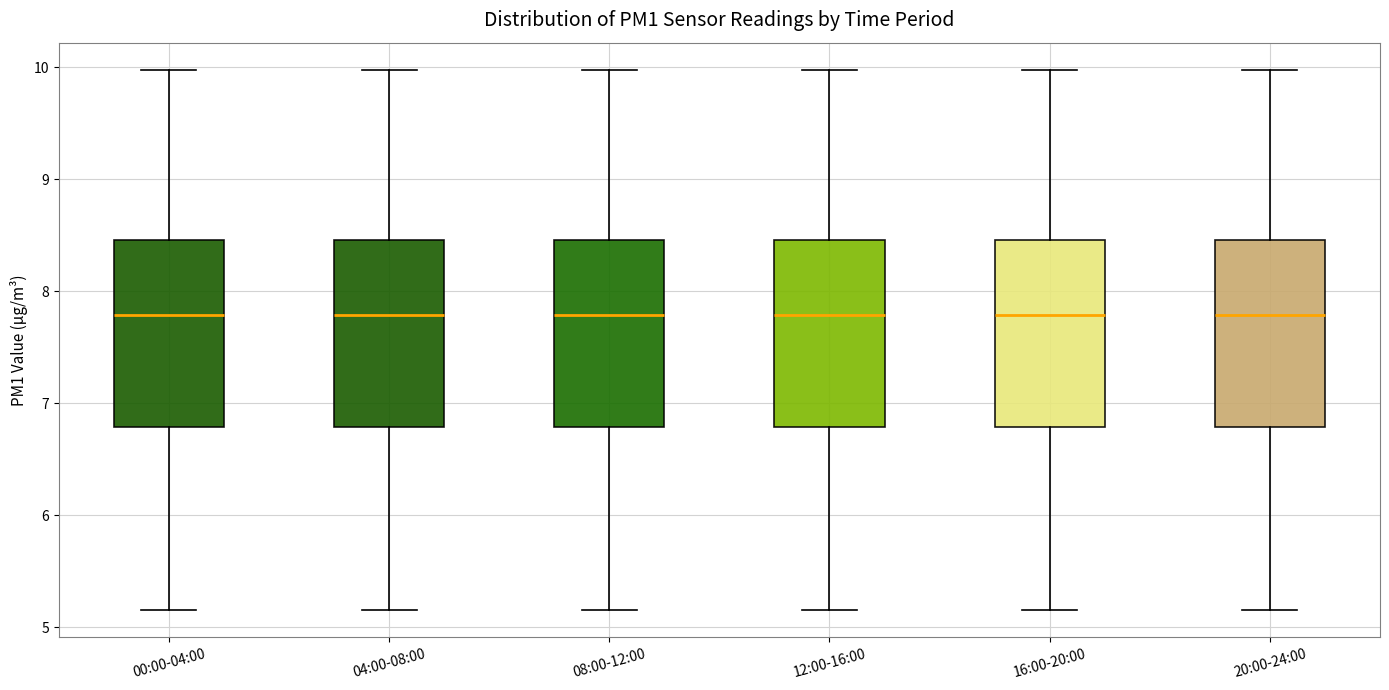

Where is the upper edge of the box for 16:00-20:00 on the y-axis? The values are not printed on the chart, so give them approximately, as read against the axis.

8.5